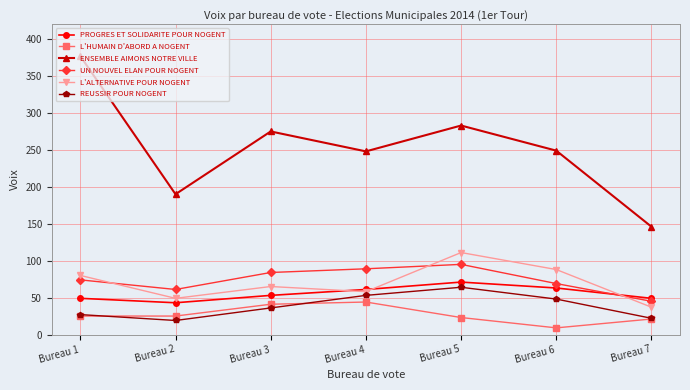

What is the maximum value shown in the chart?

377